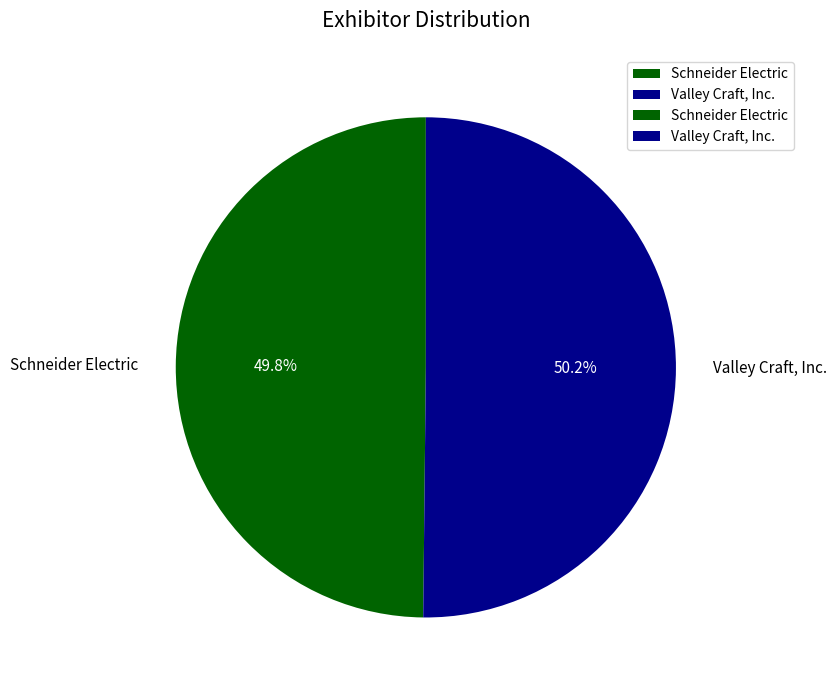

The Schneider Electric slice represents 61% of the pie. True or false?

False